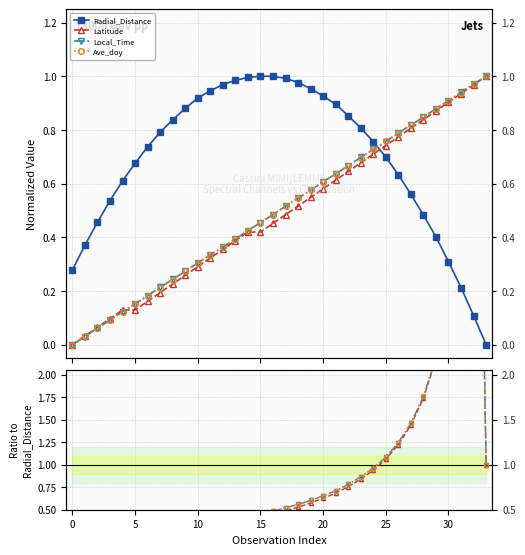

What are all the series names shown in the legend?

Radial_Distance, Latitude, Local_Time, Ave_doy